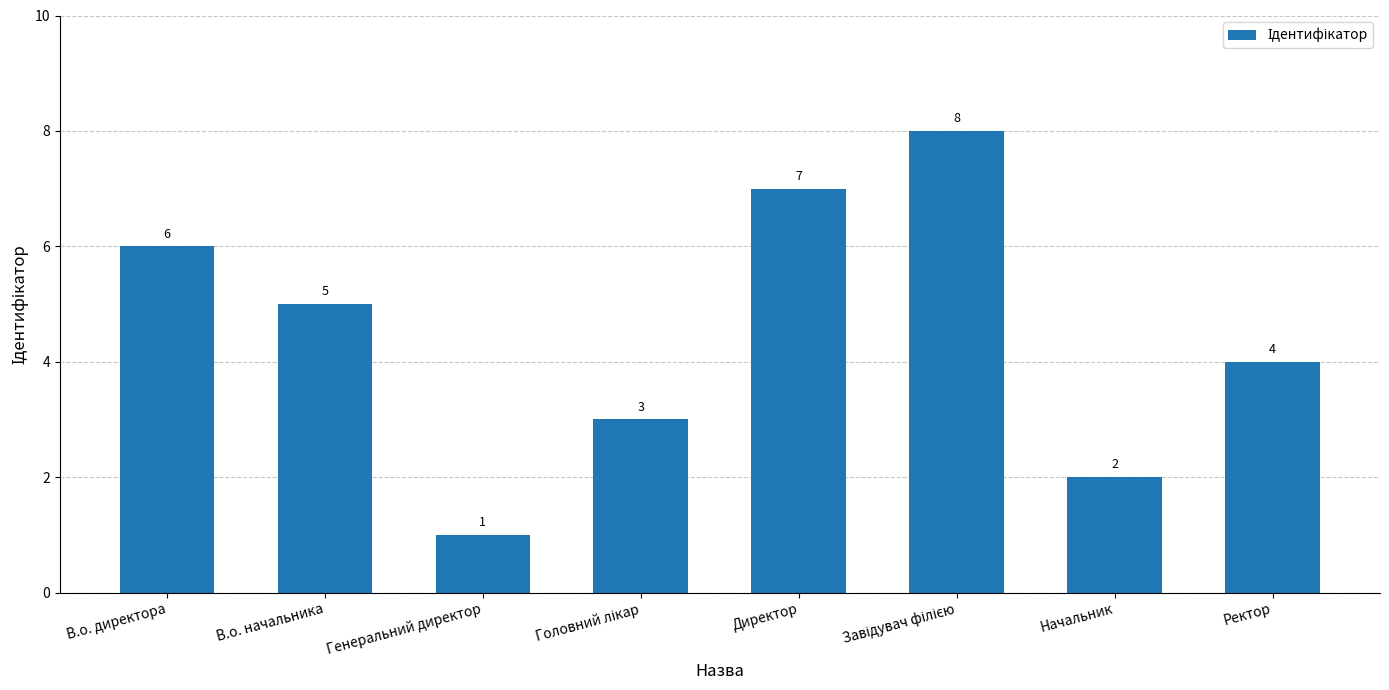

The chart shows a value of 0 at Генеральний директор. True or false?

False